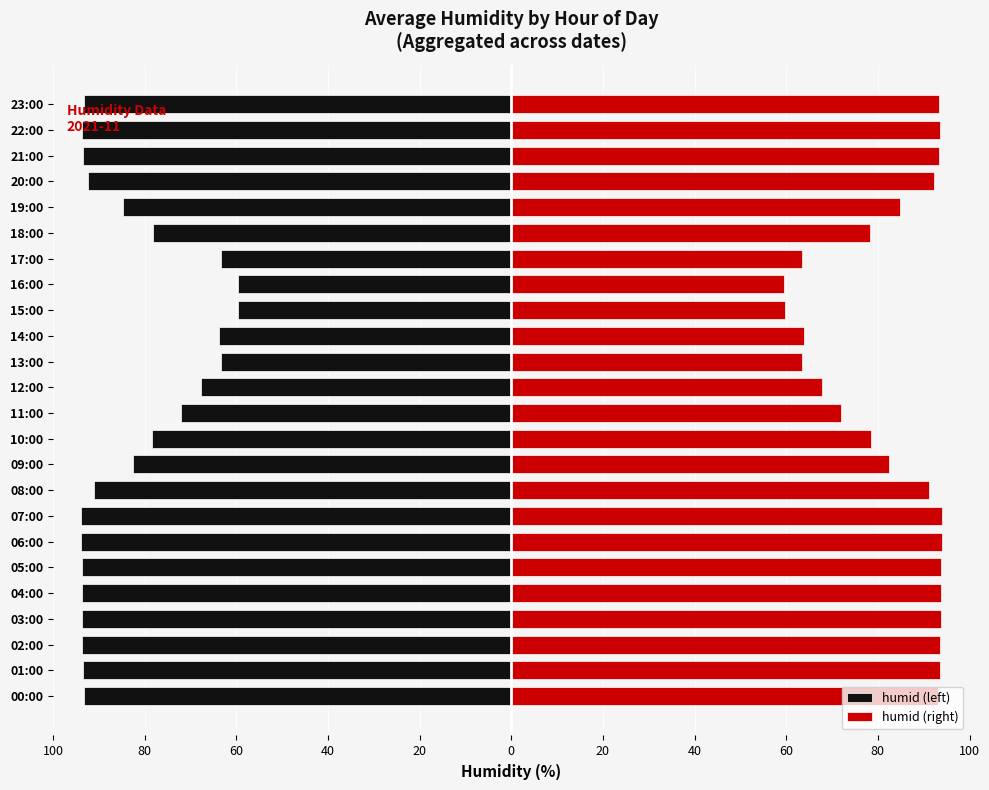

Which series changed the most between 18:00 and 19:00?

humid (left)